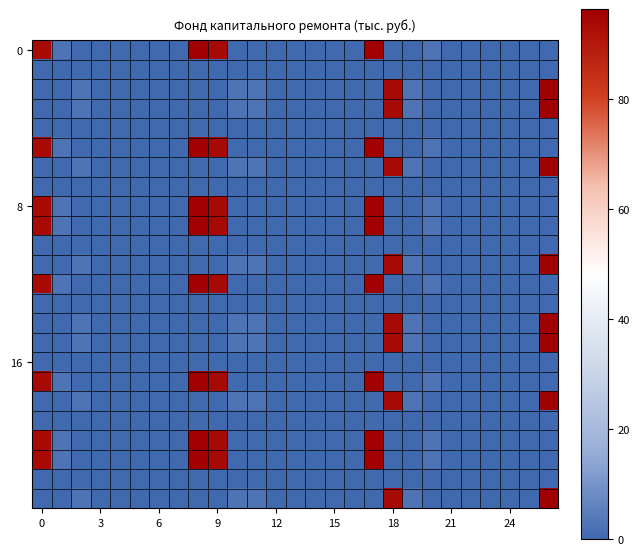

Count the number of categories in the chart.

27